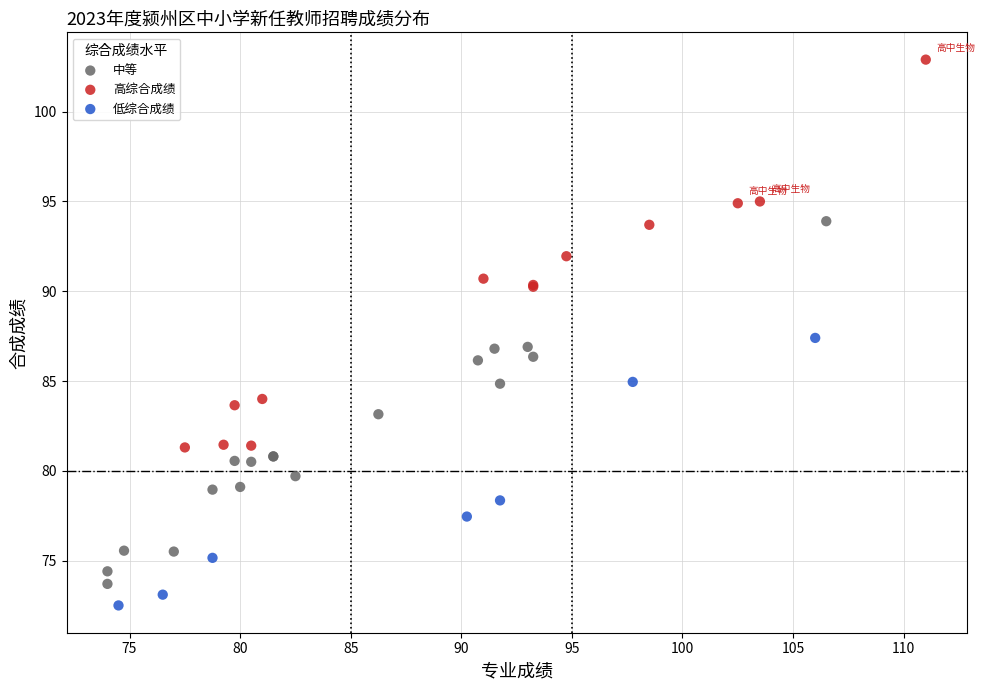

Which series has the widest spread of Y values?

高综合成绩